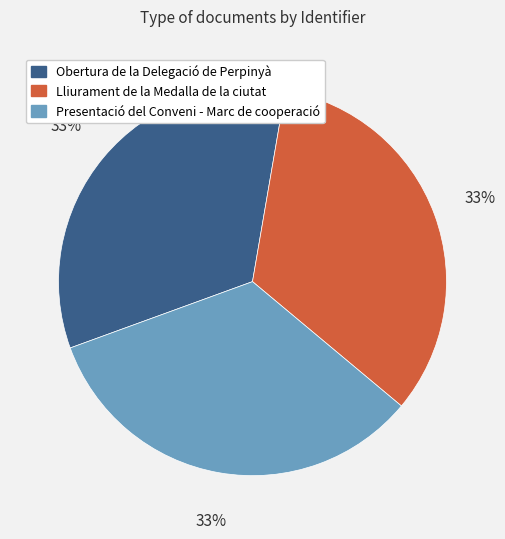

Does Obertura de la Delegació de Perpinyà represent more than half of the total?

No